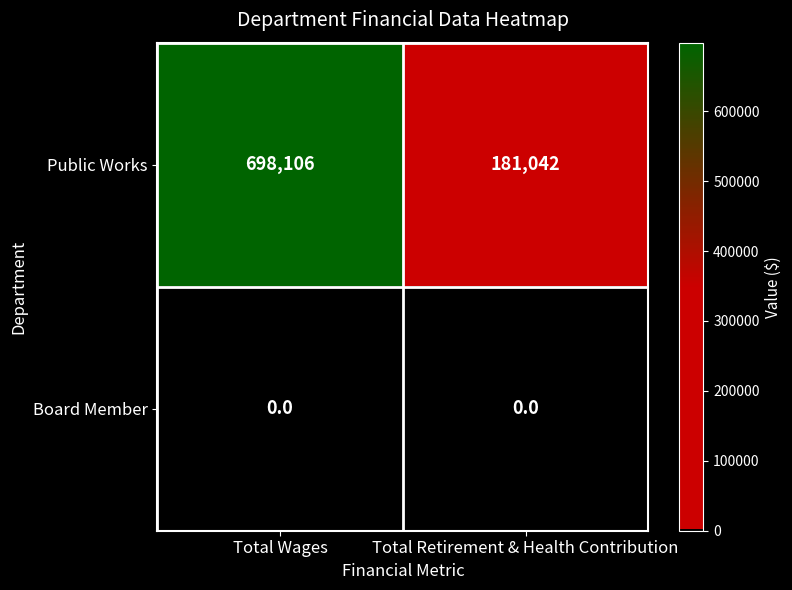

Is it true that Board Member equals 0 at Total Retirement & Health Contribution?

True